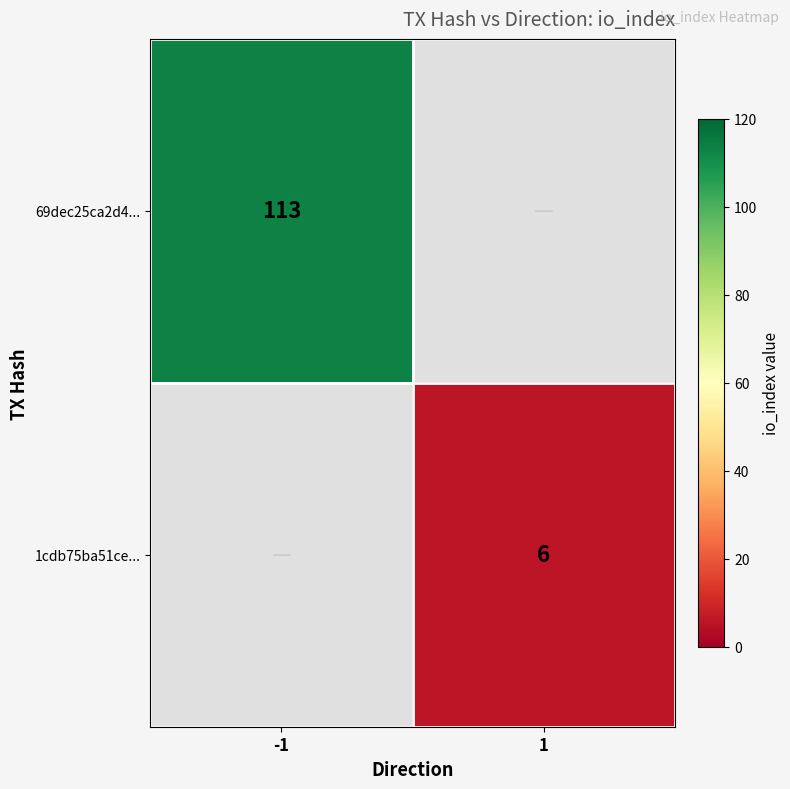

The value of 1cdb75ba51ce... at 1 is 6. True or false?

True